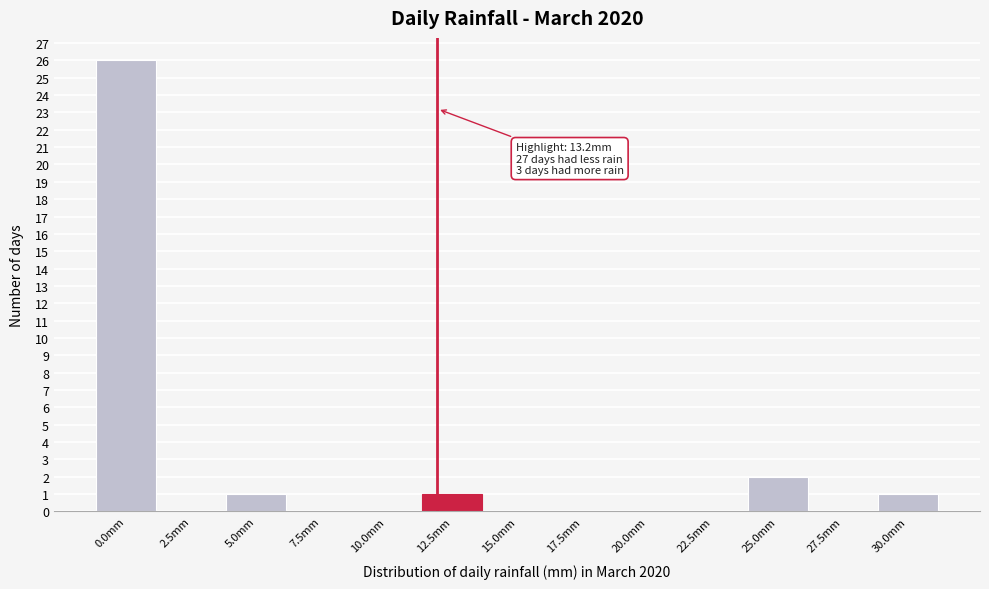

Reading left to right, what are all the values shown in this chart?

0.0mm=26	2.5mm=0	5.0mm=1	7.5mm=0	10.0mm=0	12.5mm=1	15.0mm=0	17.5mm=0	20.0mm=0	22.5mm=0	25.0mm=2	27.5mm=0	30.0mm=1